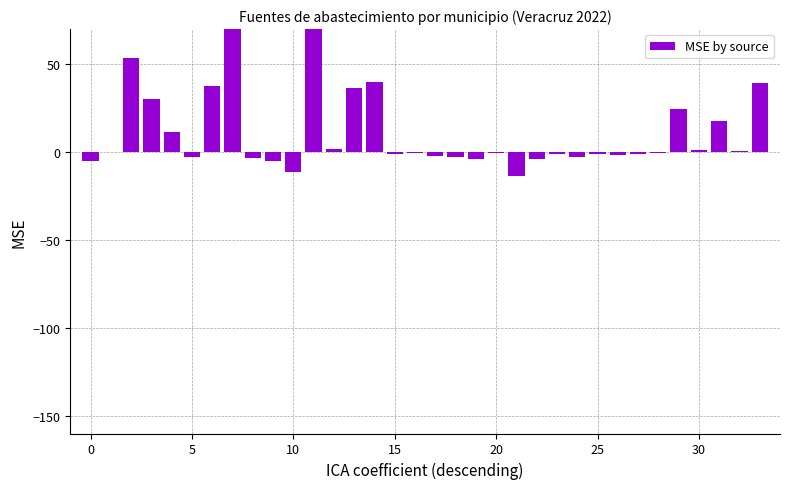

At which category does the chart reach its peak across all series?

7